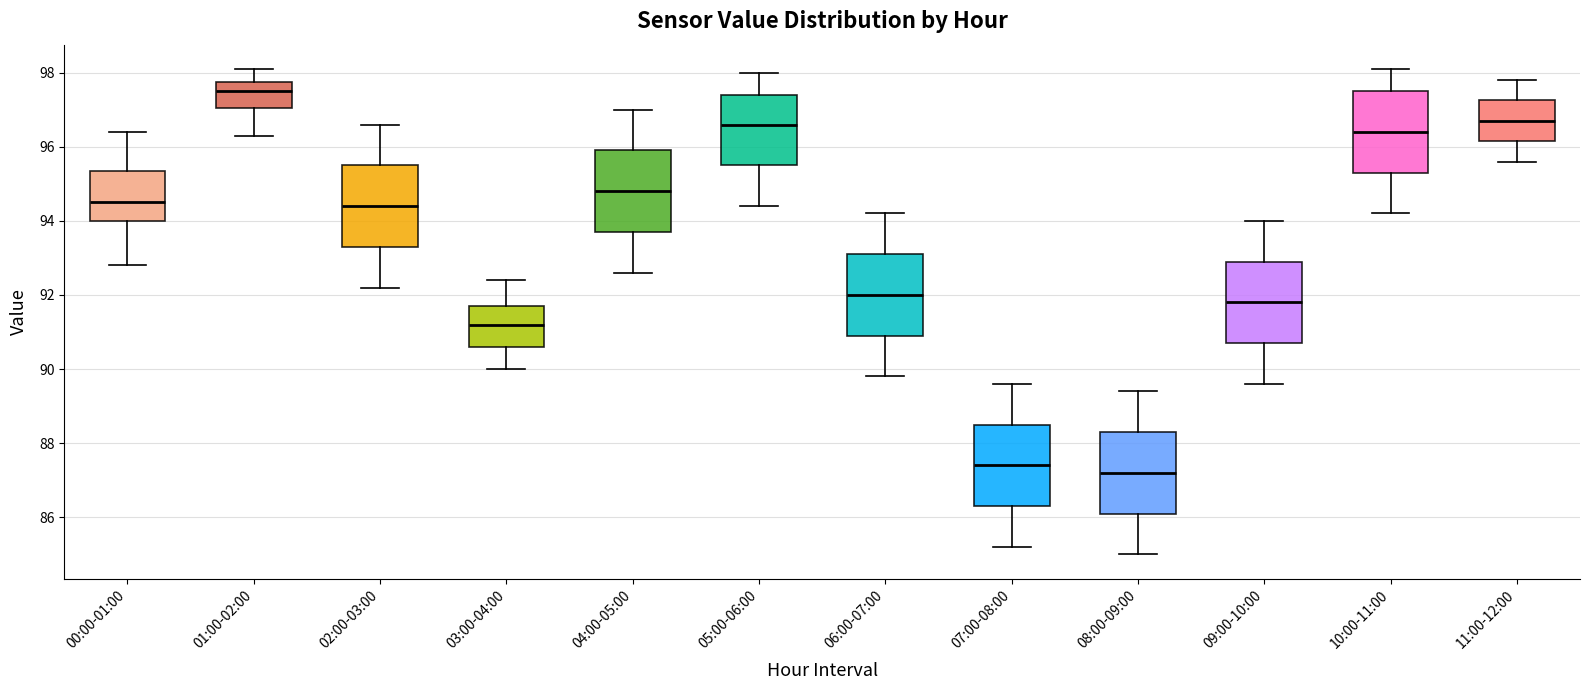

Reading left to right, transcribe this box plot: for each box, give where its median line is, the range the box spans, and where its two whiskers end, as read against the y-axis. The values are not printed on the chart, so give them approximately, as read against the axis.

00:00-01:00: median 94.6, box 94.0 to 95.4, whiskers 92.8 to 96.4
01:00-02:00: median 97.6, box 97.0 to 97.8, whiskers 96.4 to 98.2
02:00-03:00: median 94.4, box 93.4 to 95.6, whiskers 92.2 to 96.6
03:00-04:00: median 91.2, box 90.6 to 91.8, whiskers 90.0 to 92.4
04:00-05:00: median 94.8, box 93.8 to 96.0, whiskers 92.6 to 97.0
05:00-06:00: median 96.6, box 95.6 to 97.4, whiskers 94.4 to 98.0
06:00-07:00: median 92.0, box 91.0 to 93.2, whiskers 89.8 to 94.2
07:00-08:00: median 87.4, box 86.4 to 88.6, whiskers 85.2 to 89.6
08:00-09:00: median 87.2, box 86.2 to 88.4, whiskers 85.0 to 89.4
09:00-10:00: median 91.8, box 90.8 to 93.0, whiskers 89.6 to 94.0
10:00-11:00: median 96.4, box 95.4 to 97.6, whiskers 94.2 to 98.2
11:00-12:00: median 96.8, box 96.2 to 97.2, whiskers 95.6 to 97.8